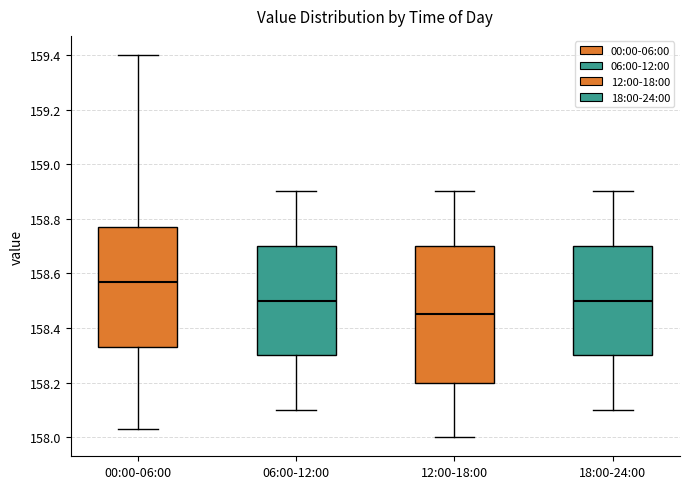

Where does the lower whisker of the box for 12:00-18:00 end on the y-axis? The values are not printed on the chart, so give them approximately, as read against the axis.

158.00